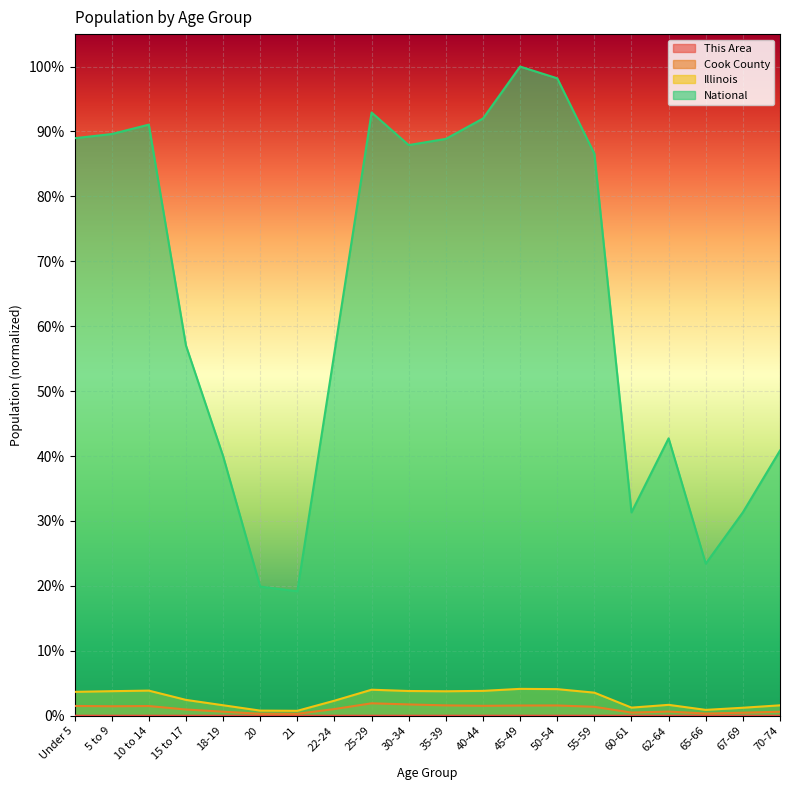

What are all the series names shown in the legend?

This Area, Cook County, Illinois, National